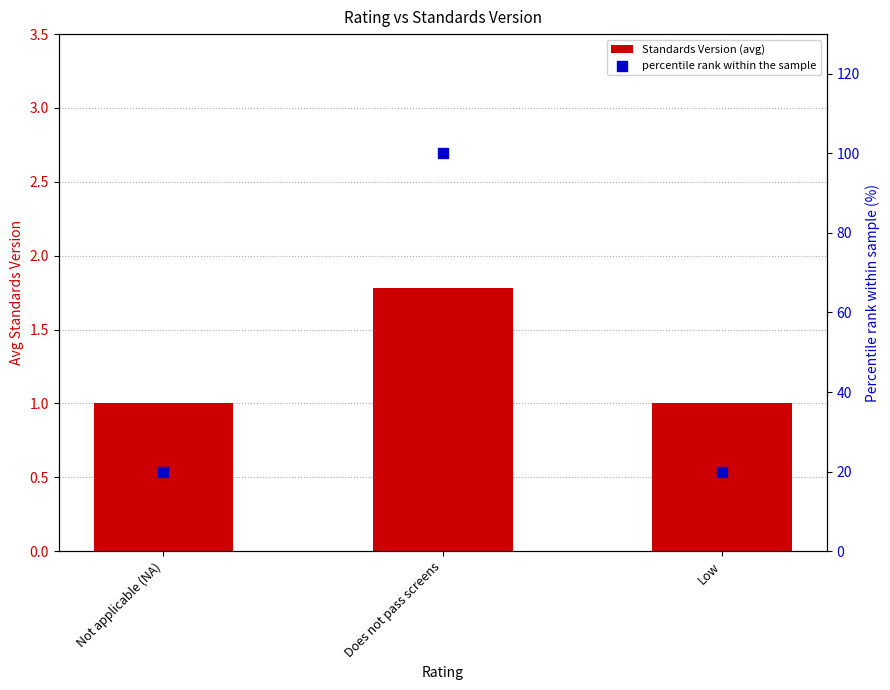

Which series has the largest Y range (max minus min)?

percentile rank within the sample